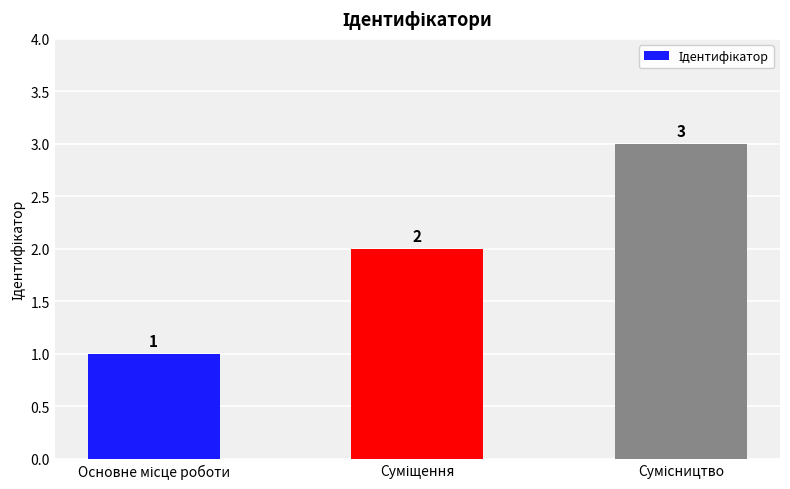

What is the sum of all values?

6